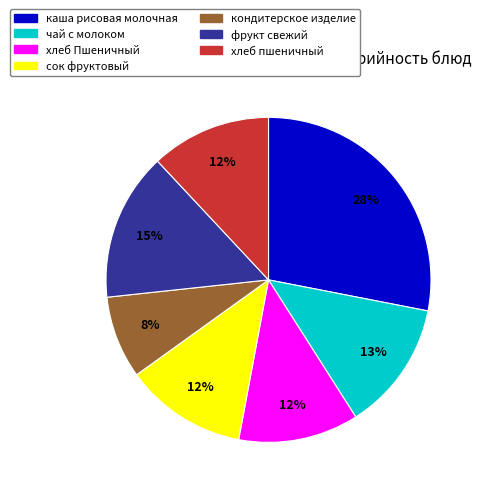

Count the number of slices in the pie.

7